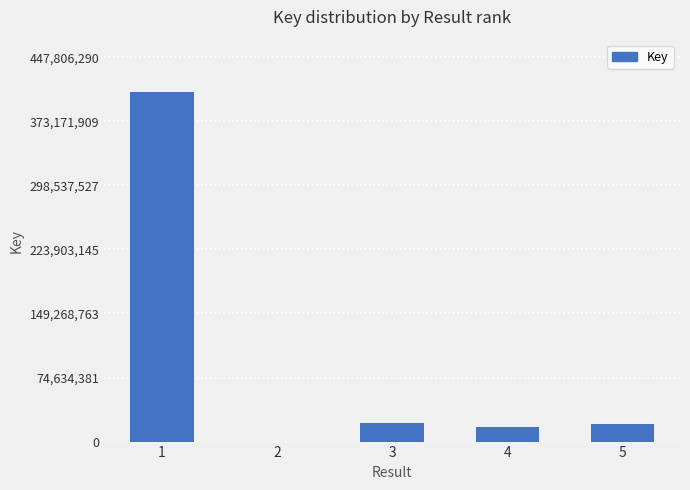

What is the maximum value shown in the chart?

407096628